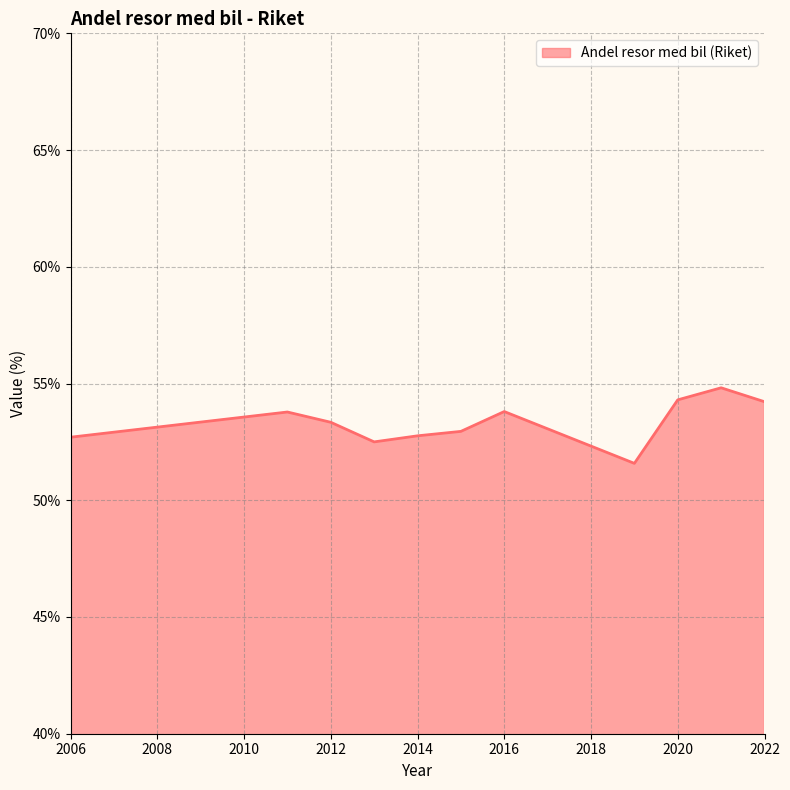

What is the smallest value displayed?

51.6